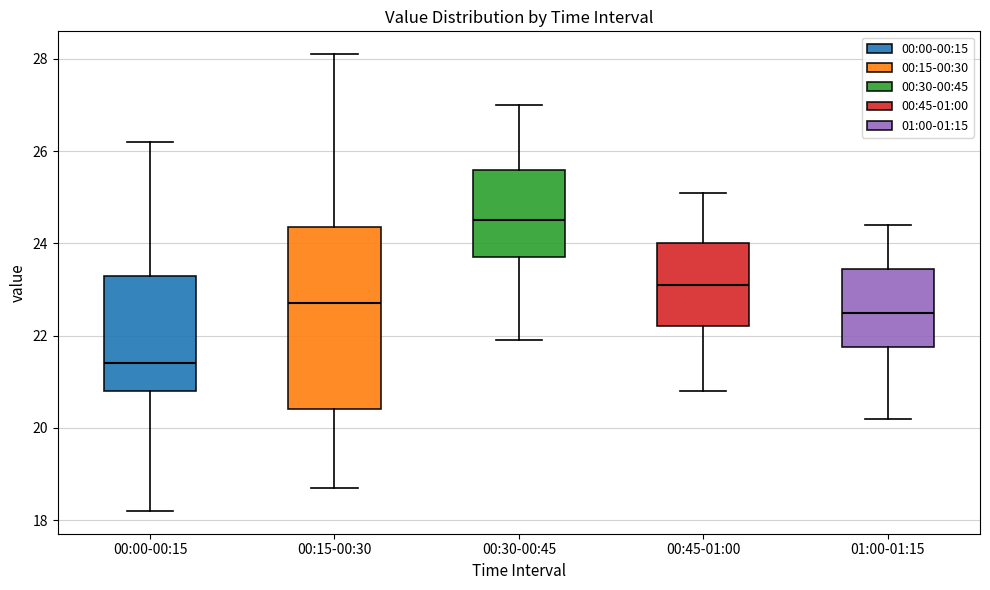

Which box's median line is the highest?

00:30-00:45